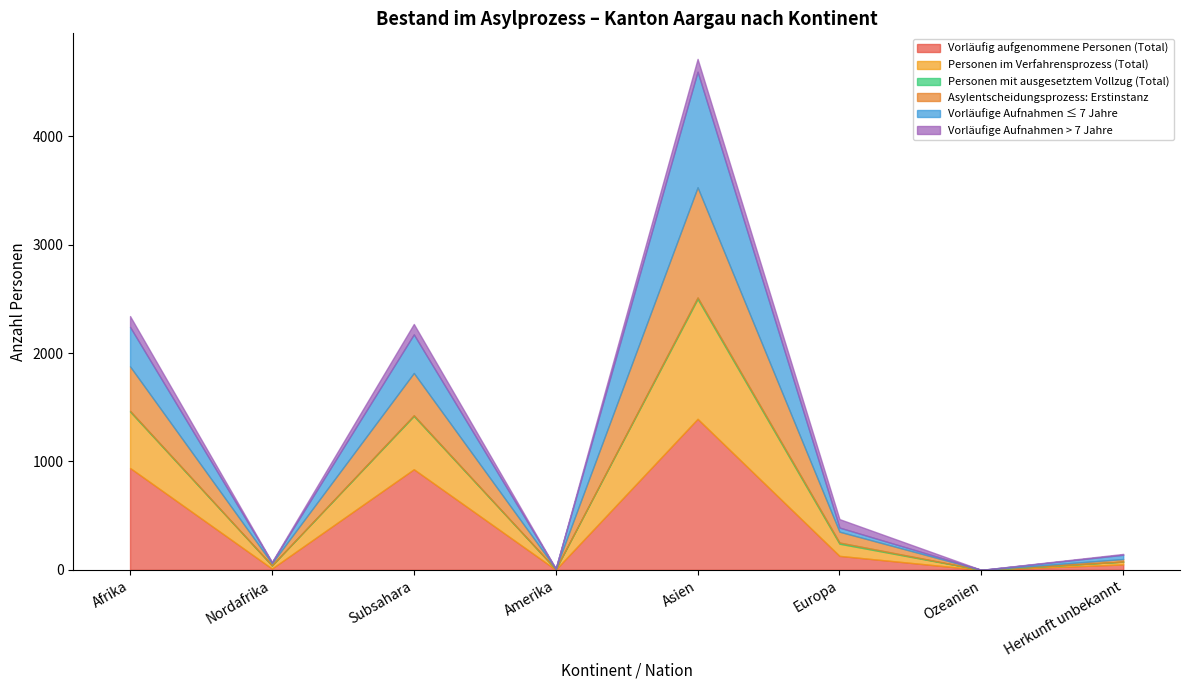

Which series has the largest range (max minus min)?

Vorläufig aufgenommene Personen (Total)